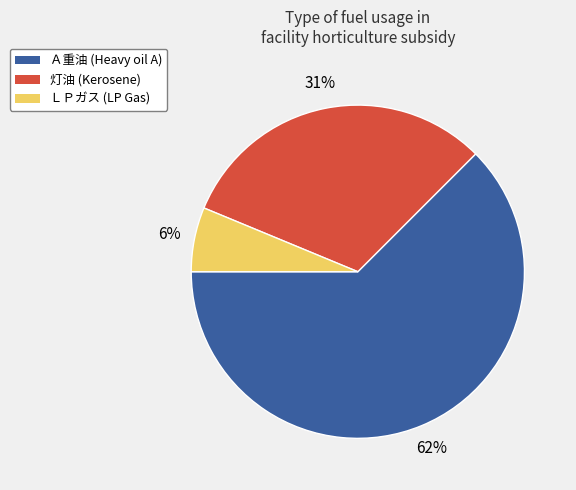

Does Ａ重油 account for over 50% of the chart?

Yes